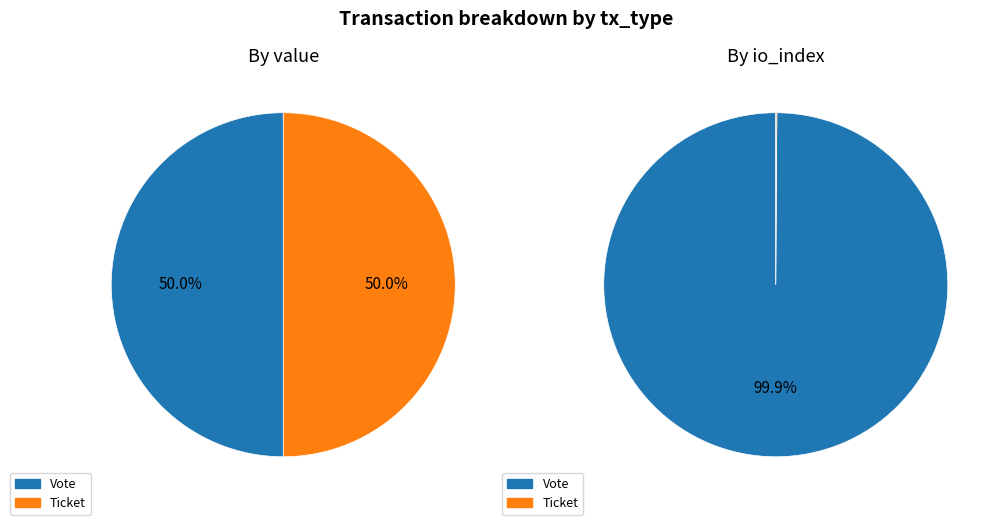

What percentage do 1 and tx_type together represent?

100.0%